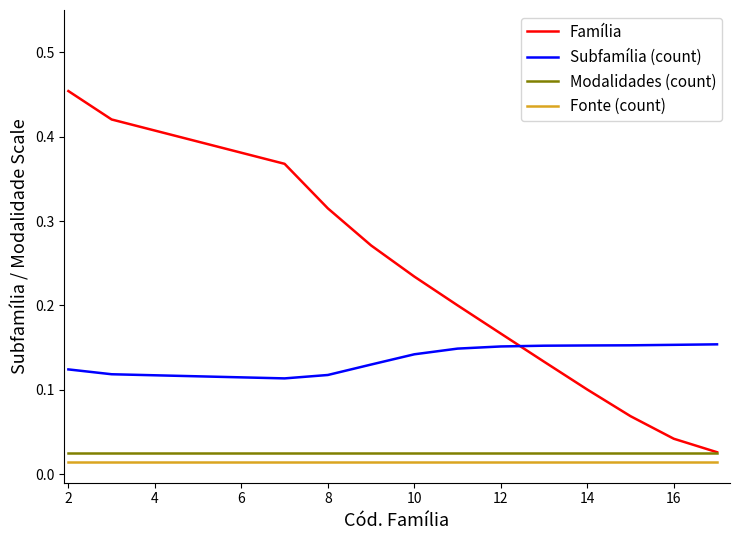

Which series has the widest spread of values?

Família